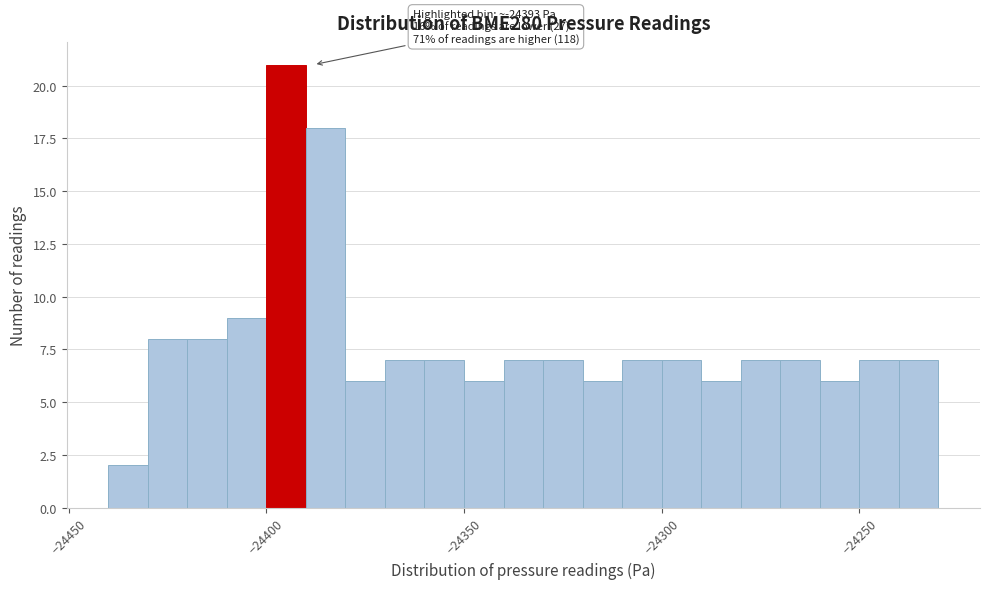

Around what value on the x-axis is the tallest bar? Give the approximate position of its centre, as read against the axis.

-24395